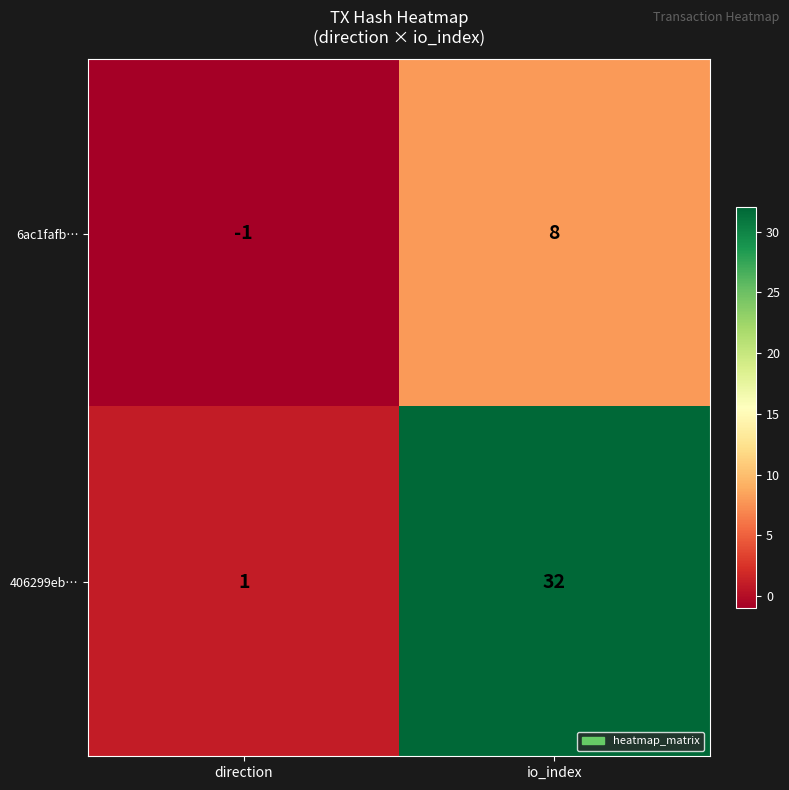

What is the difference between the maximum and minimum values in the 6ac1fafb… series?

9